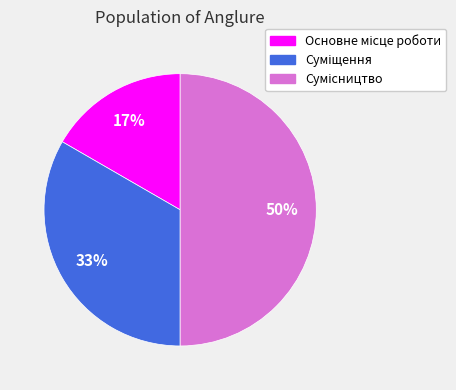

To the nearest percent, what is the average slice percentage?

33%